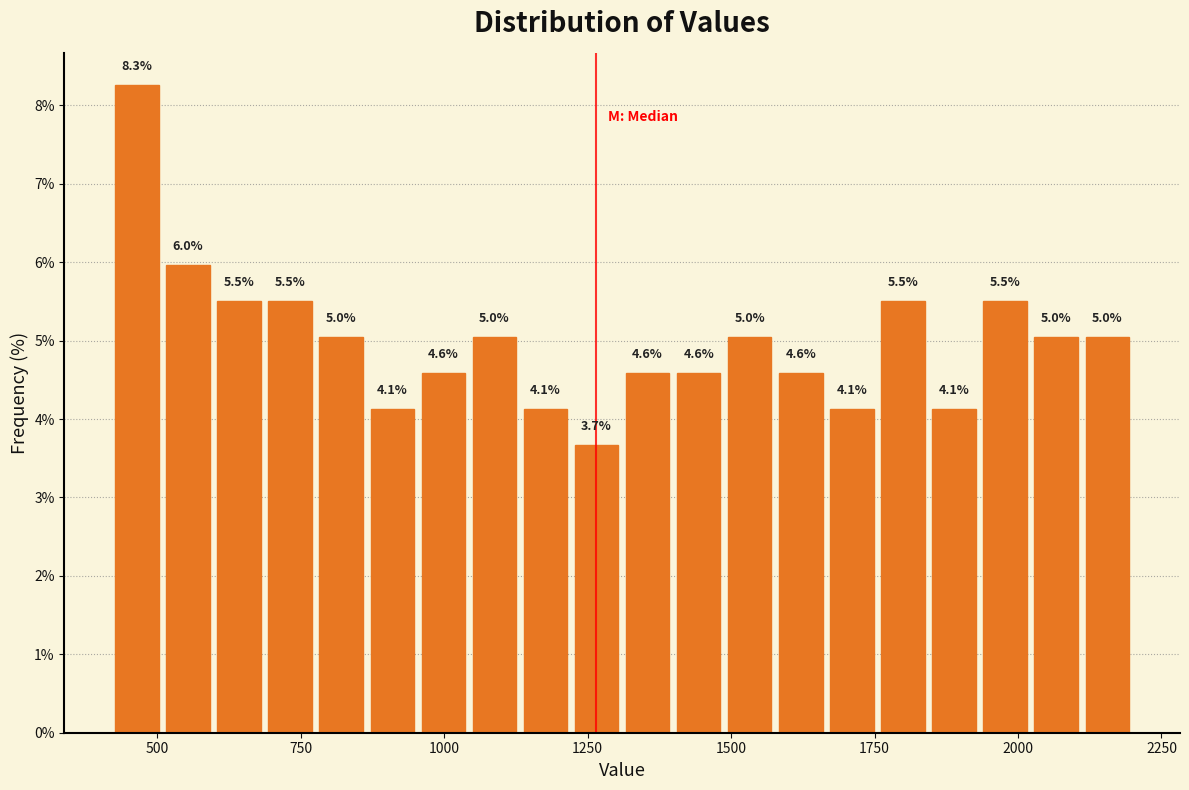

Read against the x-axis, roughly where is the centre of the tallest bar?

450